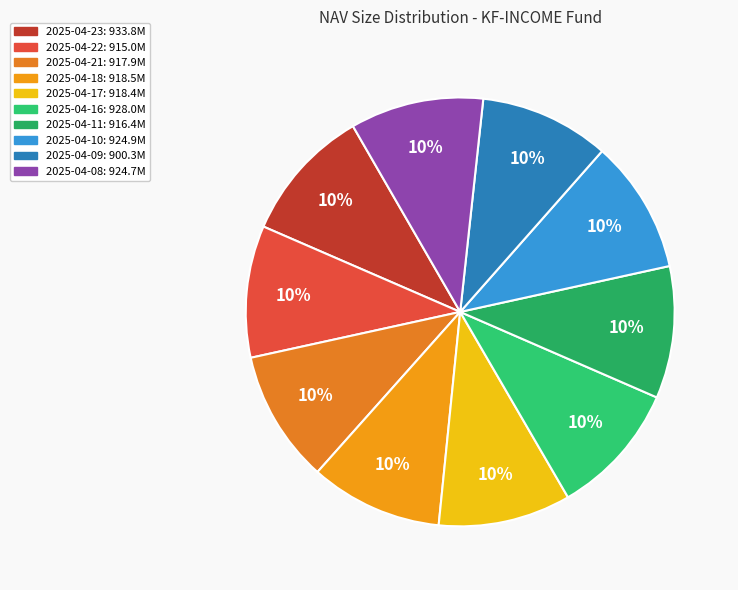

To the nearest percent, what portion does 2025-04-16 represent?

10%